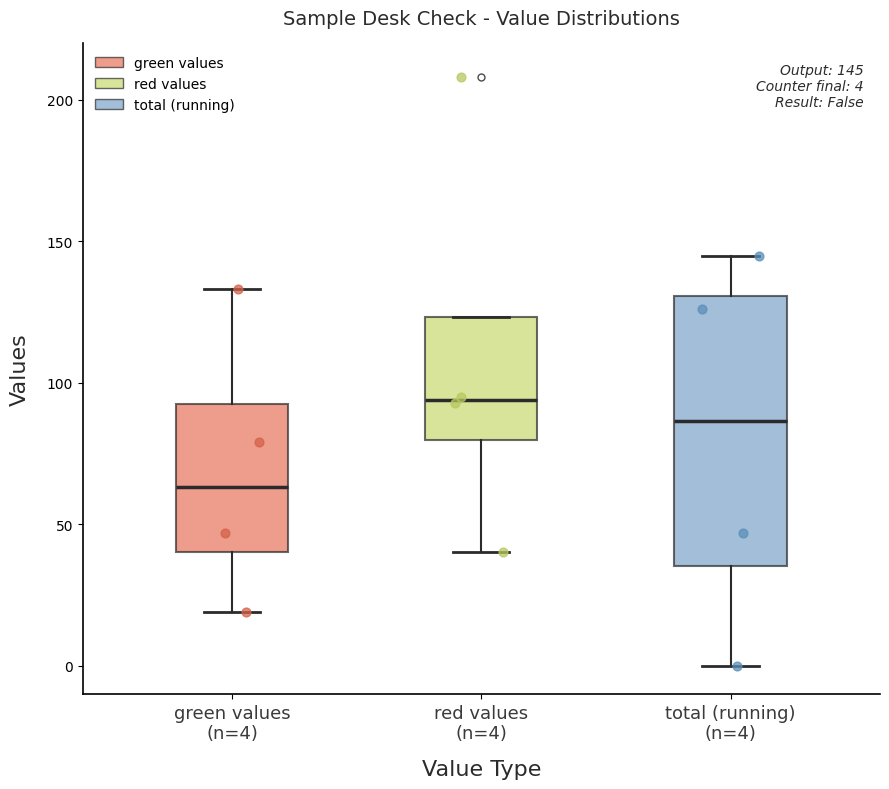

Which box has the highest median line?

red values (n=4)